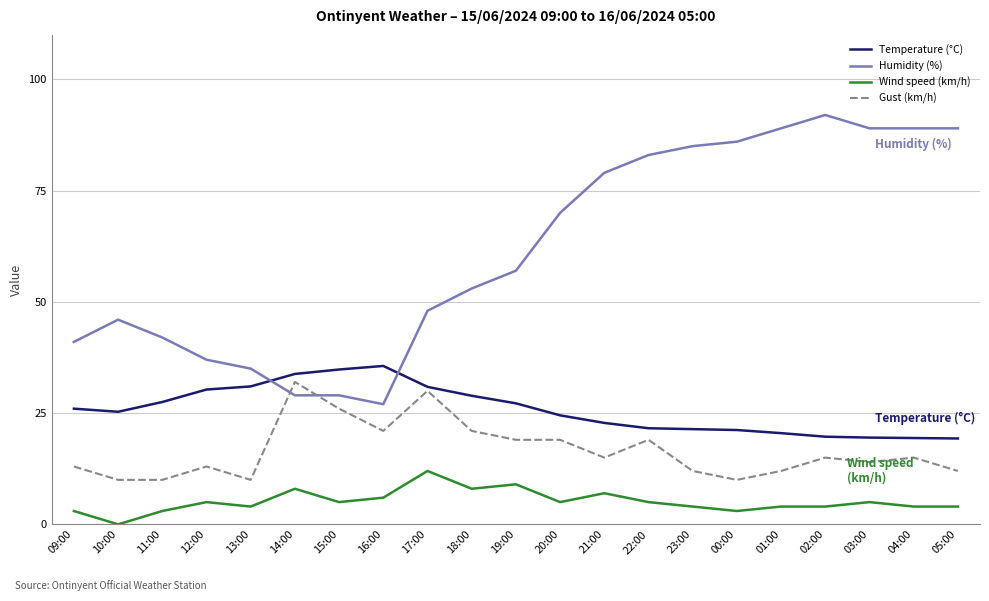

How many lines are shown in the chart?

4